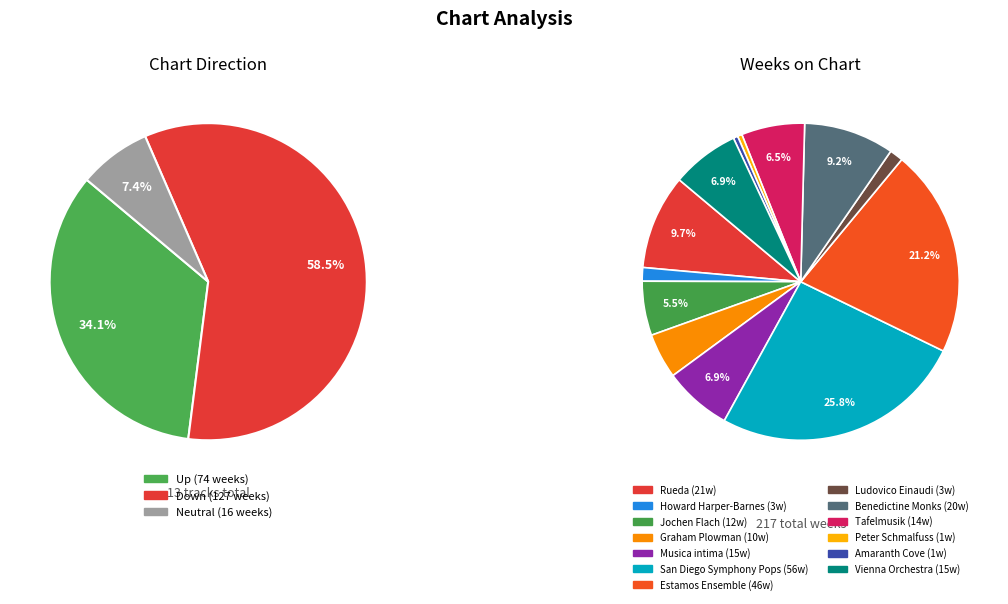

To the nearest percent, what portion does Benedictine Monks represent?

9%